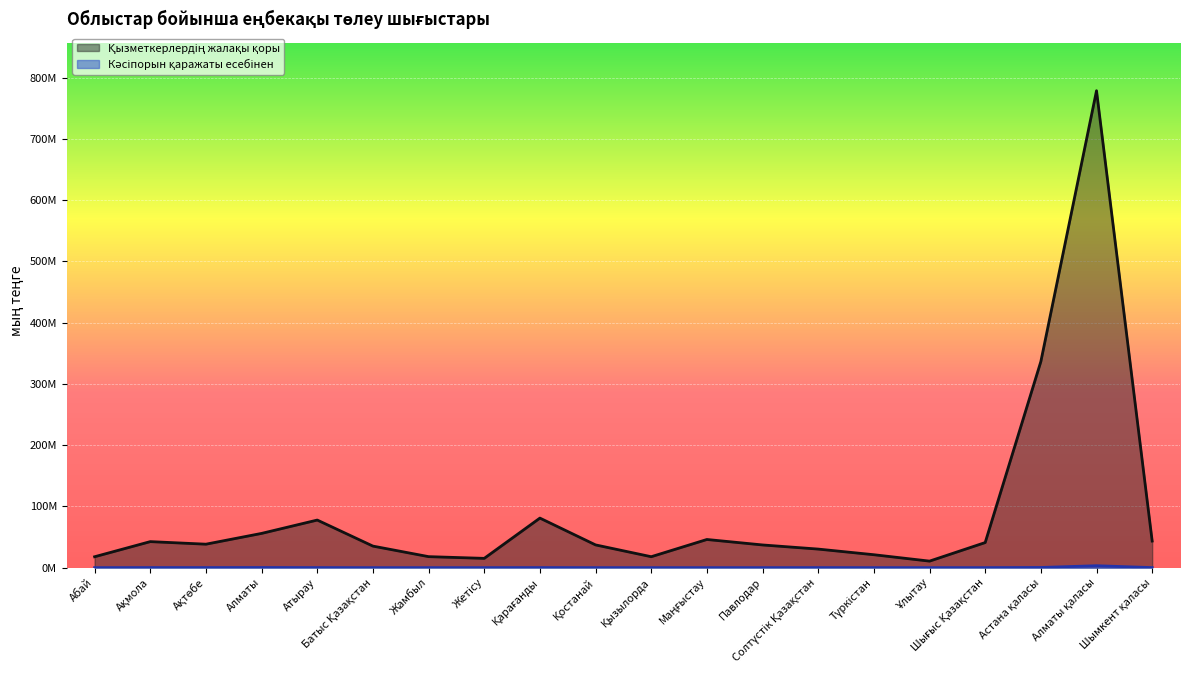

True or false: Кәсіпорын қаражаты есебінен has more than 1 points higher than both neighbors.

True